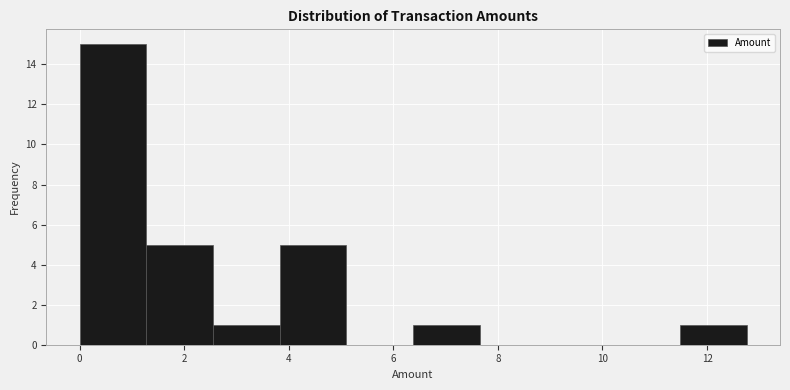

Over which range of the x-axis is the bar tallest?

0.0 to 1.2